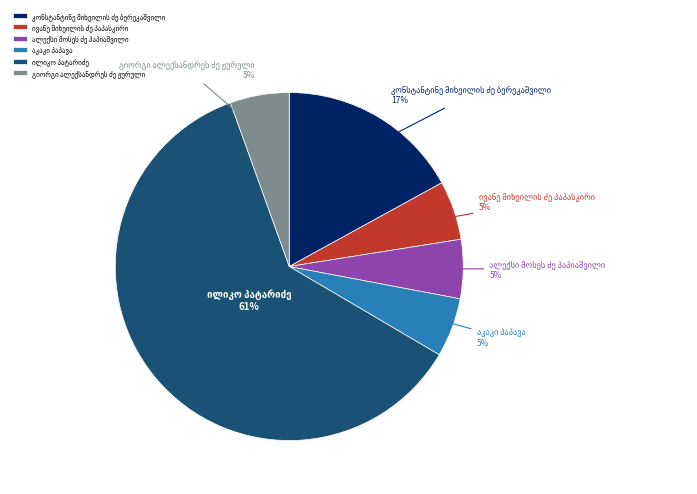

Is there any slice that represents more than half of the pie?

Yes